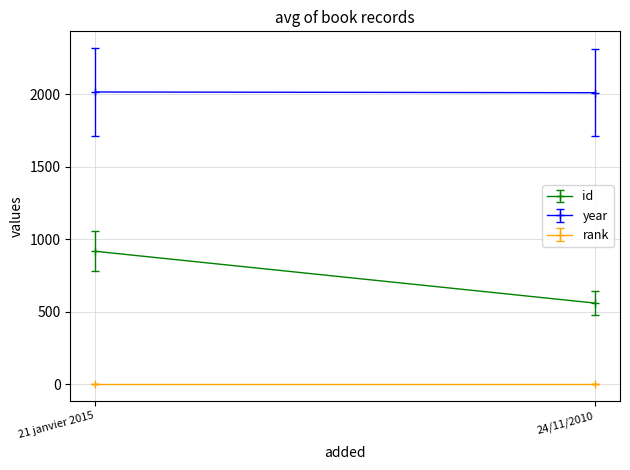

Which series has the widest spread of values?

id